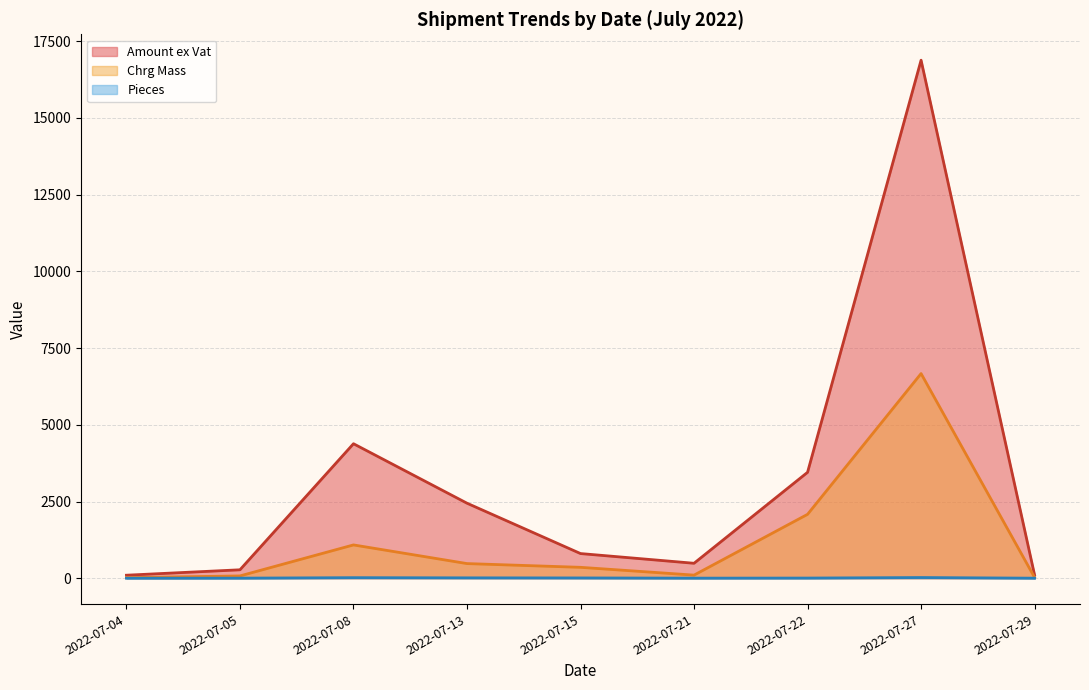

Which series has the largest total across all categories?

Amount ex Vat